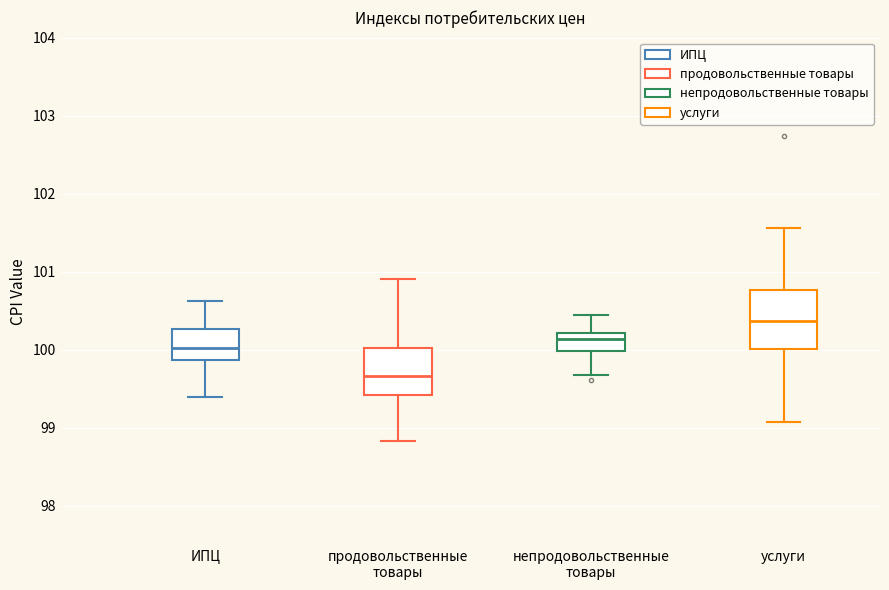

Which box has the lowest median line?

продовольственные товары